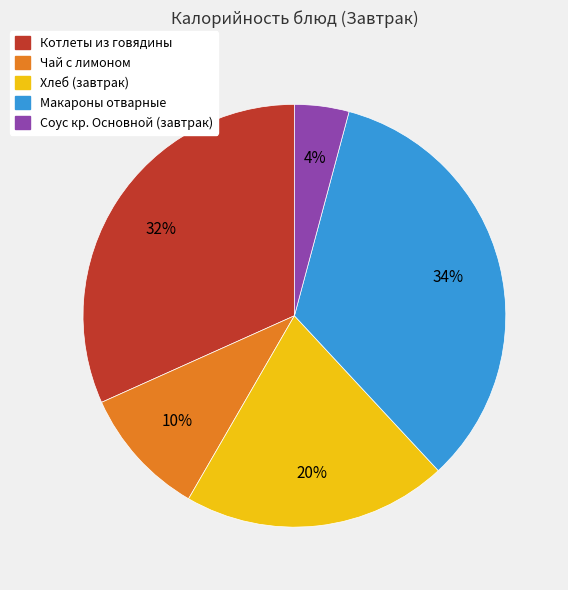

What is the ratio of the value at Макароны отварные to the value at Чай с лимоном?

3.4